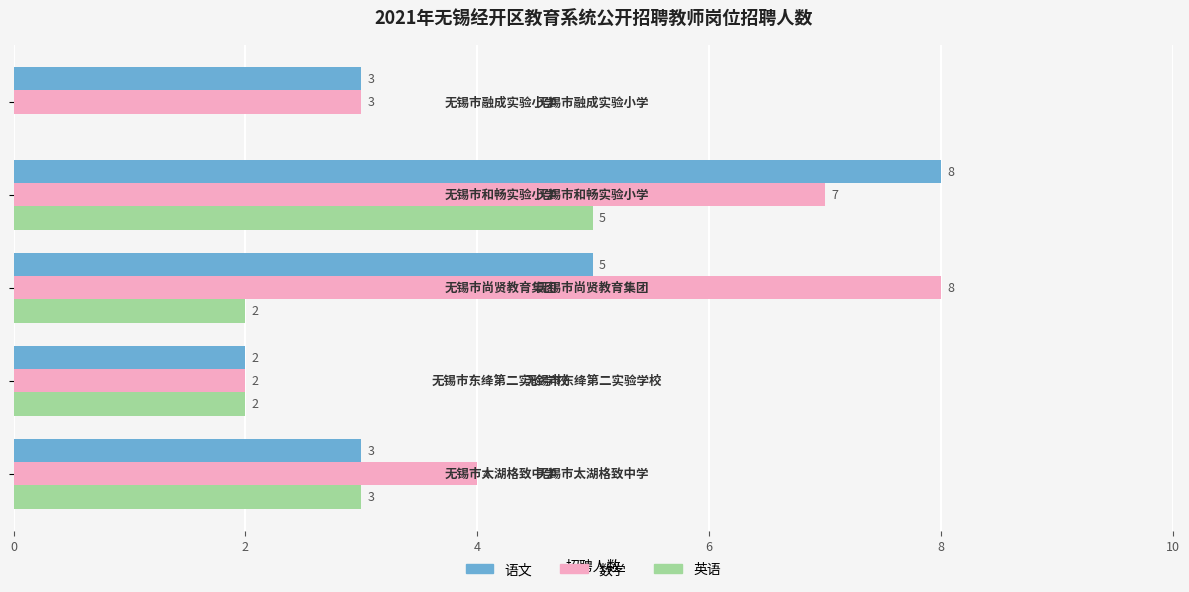

How many 数学 values are between 3 and 7?

3